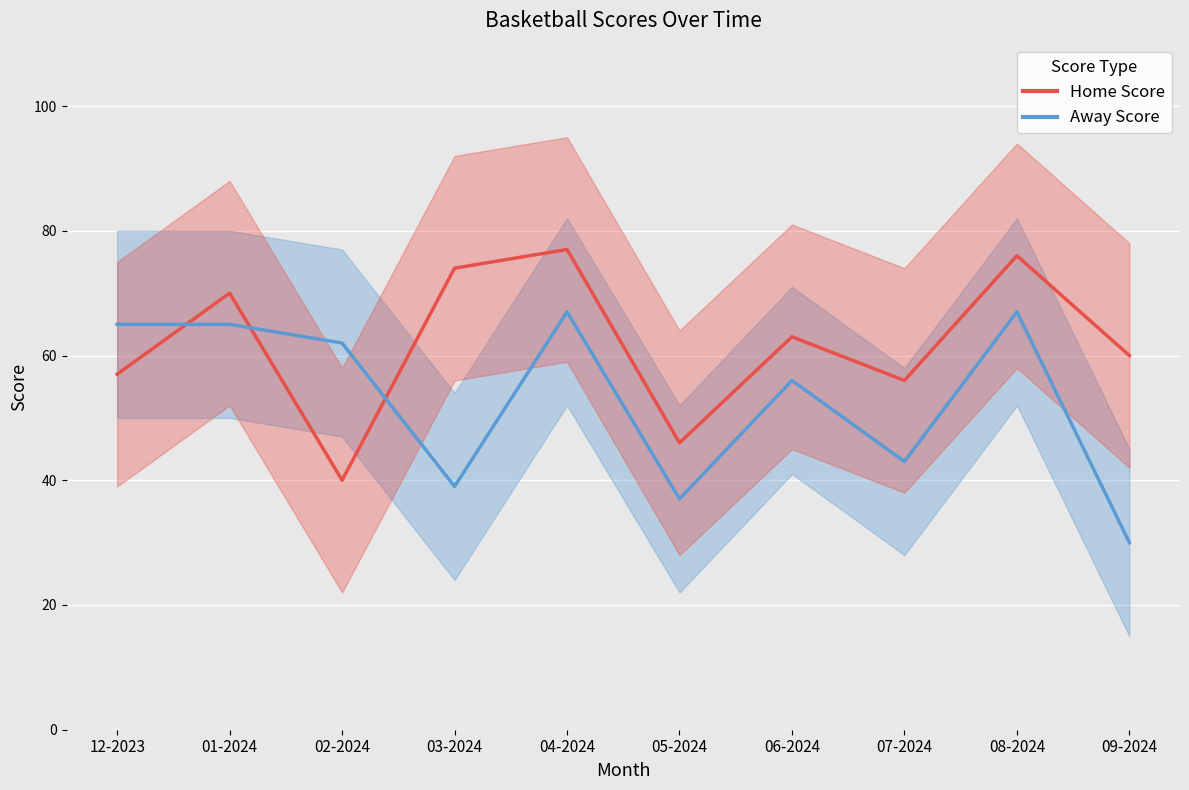

What is the sum of the Away Score values at 05-2024 and 04-2024?

104